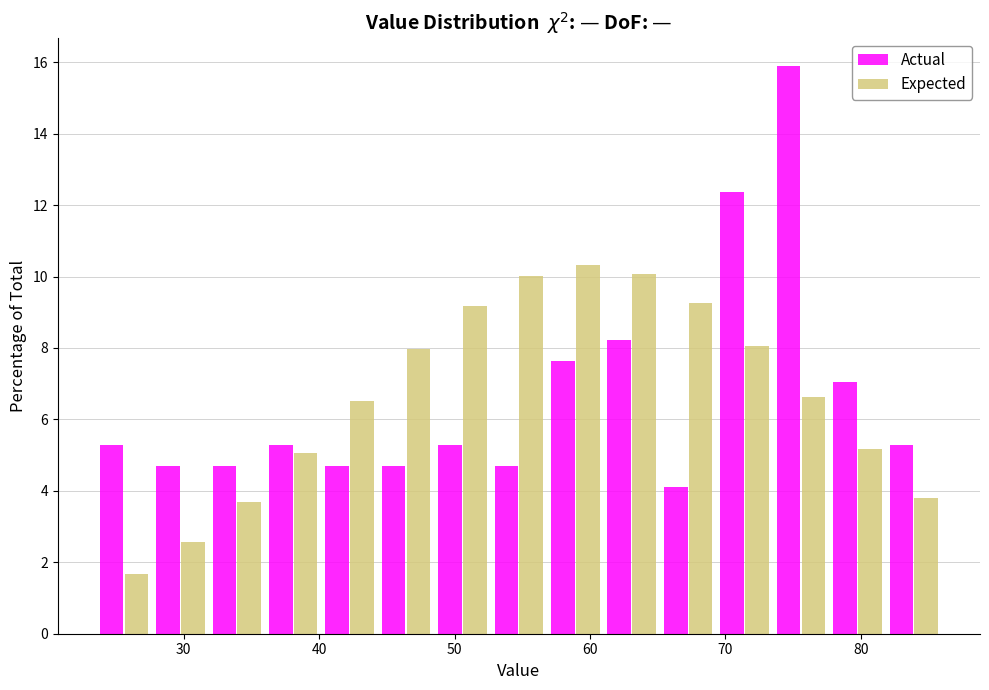

What is the height of the Expected bar covering 40 to 44 on the x-axis? Neither the bar edges nor the heights are printed on the chart, so give them approximately, as read against the axes.

6.6